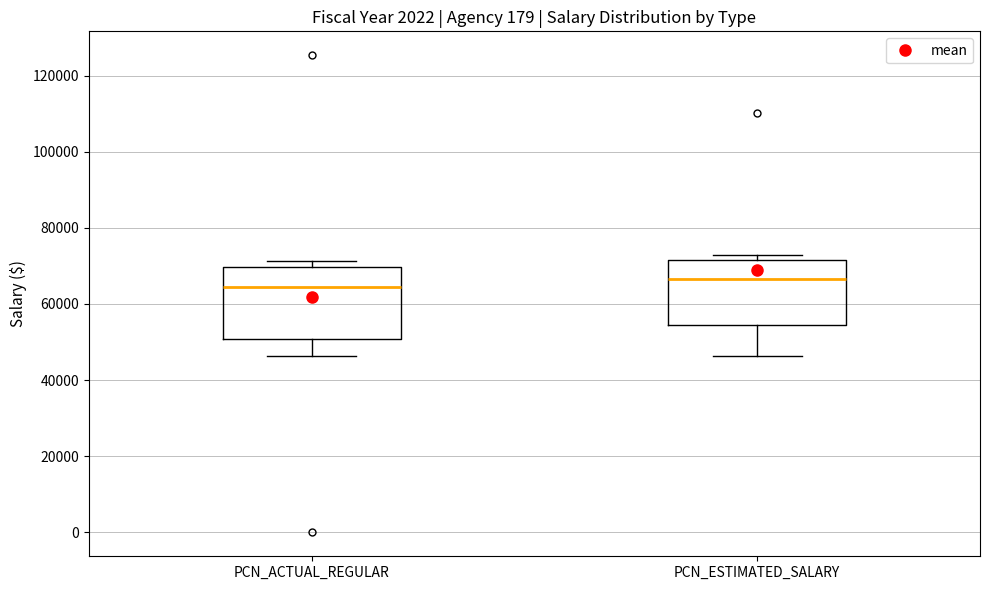

Which box has the highest median line?

PCN_ESTIMATED_SALARY